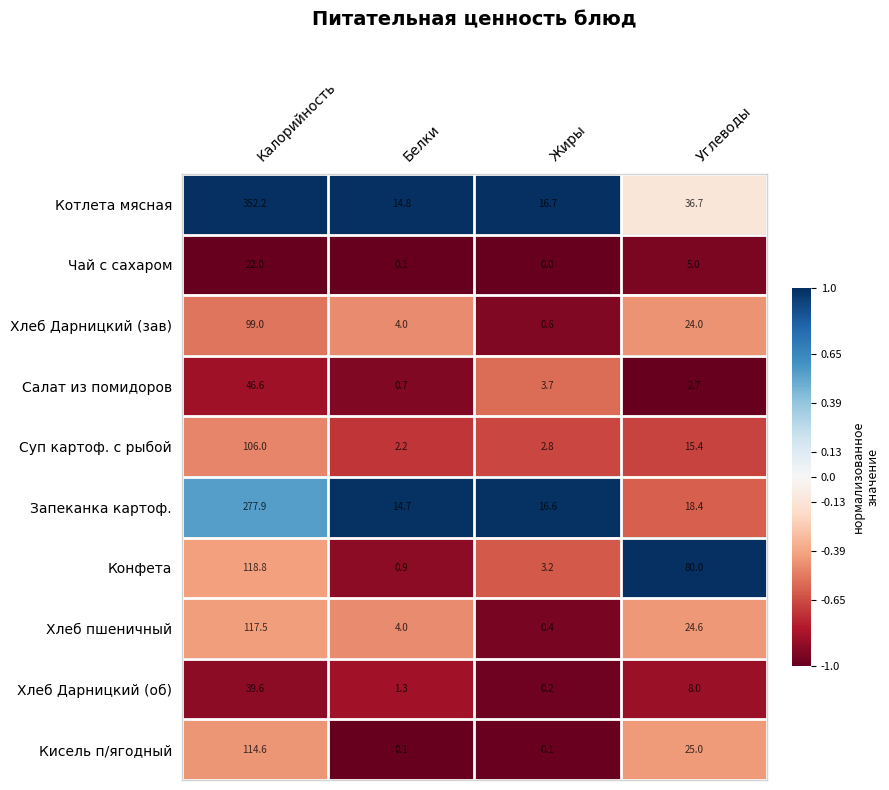

The Конфета series shows 118.8 at Калорийность. True or false?

True